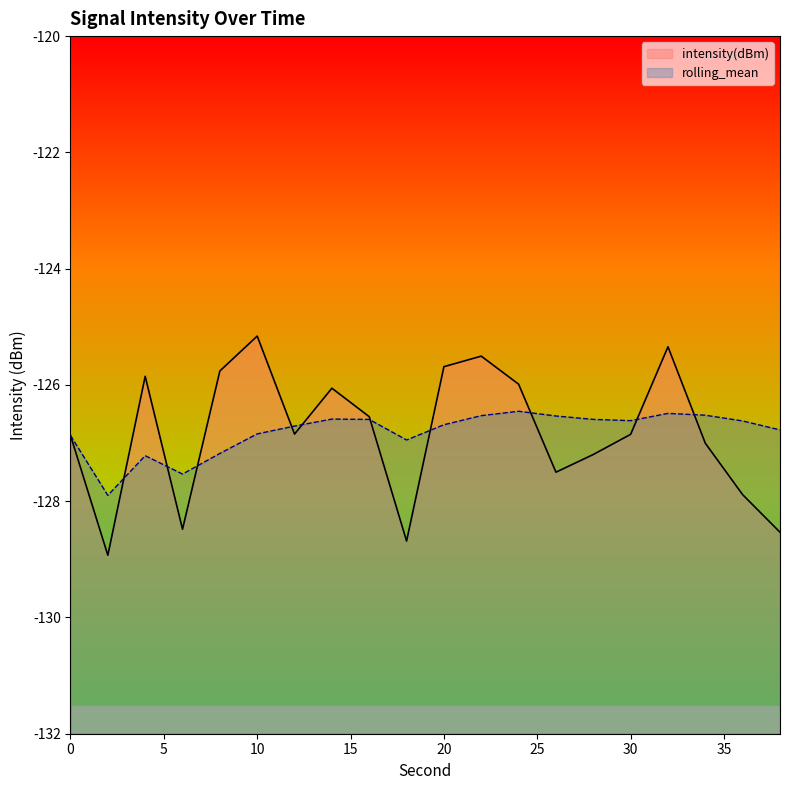

Reading right to left, extract all data points from this chart.

intensity(dBm): -128.5	-127.9	-127.0	-125.3	-126.8	-127.2	-127.5	-126.0	-125.5	-125.7	-128.7	-126.5	-126.1	-126.8	-125.2	-125.8	-128.5	-125.9	-128.9	-126.9
rolling_mean: -126.8	-126.6	-126.5	-126.5	-126.6	-126.6	-126.5	-126.5	-126.5	-126.7	-126.9	-126.6	-126.6	-126.7	-126.8	-127.2	-127.5	-127.2	-127.9	-126.9